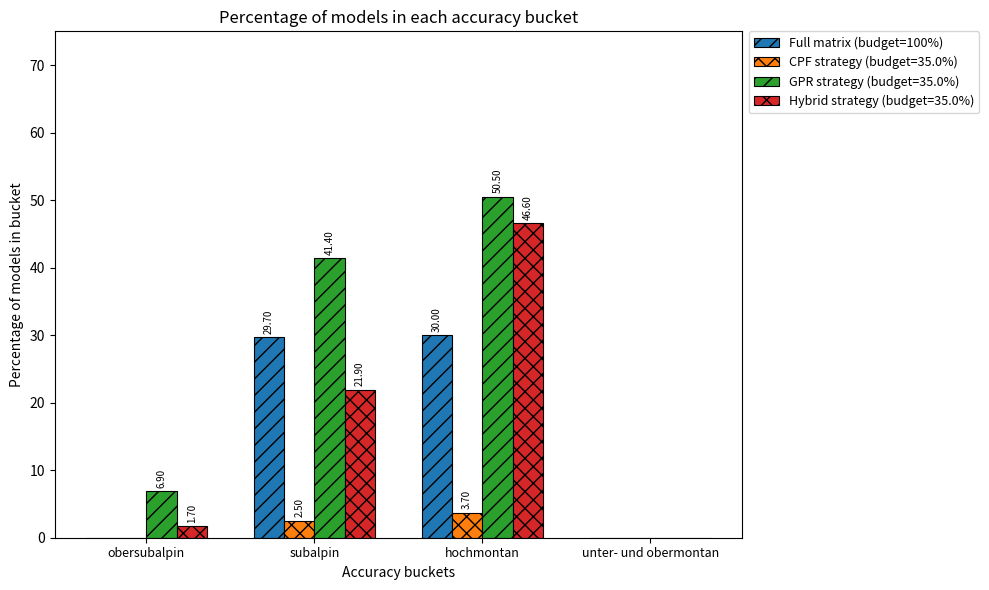

What is the sum of the Full matrix (budget=100%) values at unter- und obermontan and hochmontan?

30.0